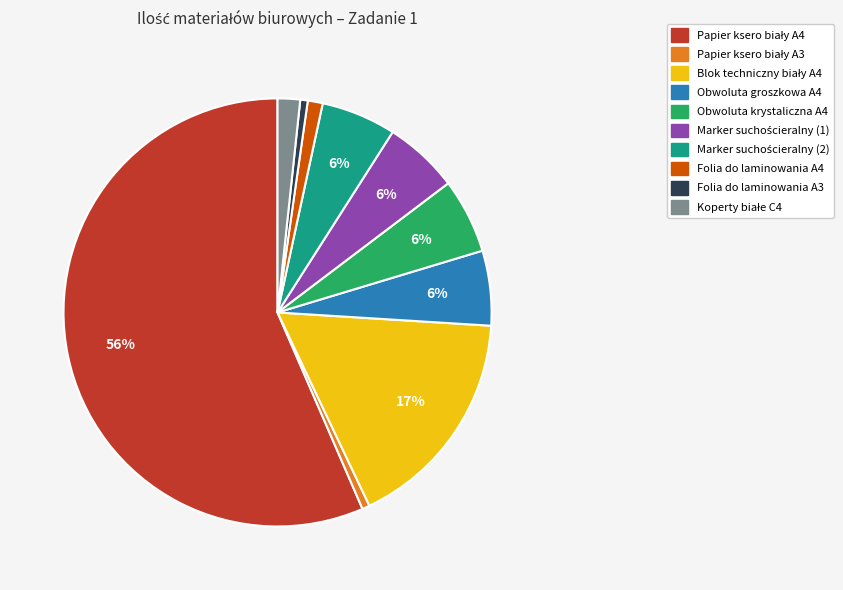

Approximately how many times larger is the value at Folia do laminowania A4 compared to Obwoluta krystaliczna A4?

0.2